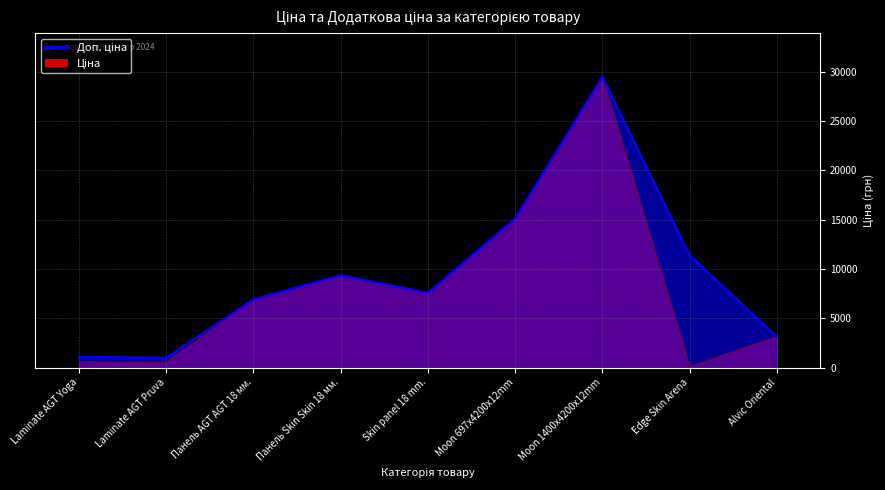

Which series has the widest spread of values?

Ціна